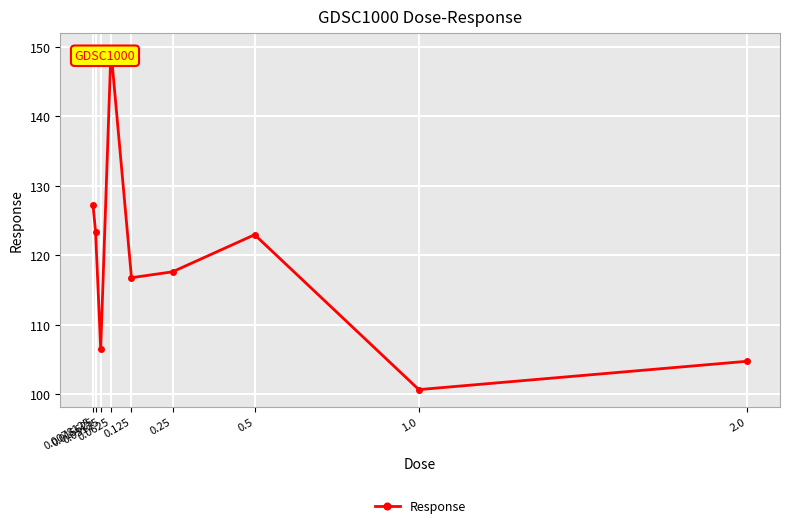

What position from the right is 0.5?

3